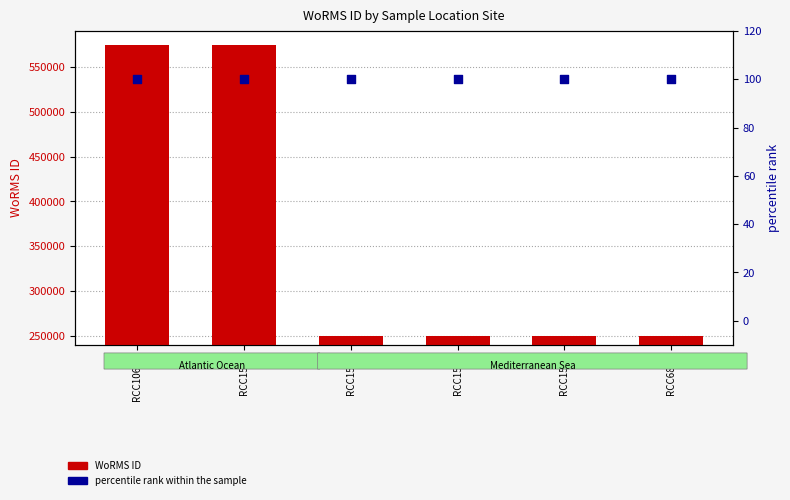

At which category is the sum across all series the highest?

RCC10629